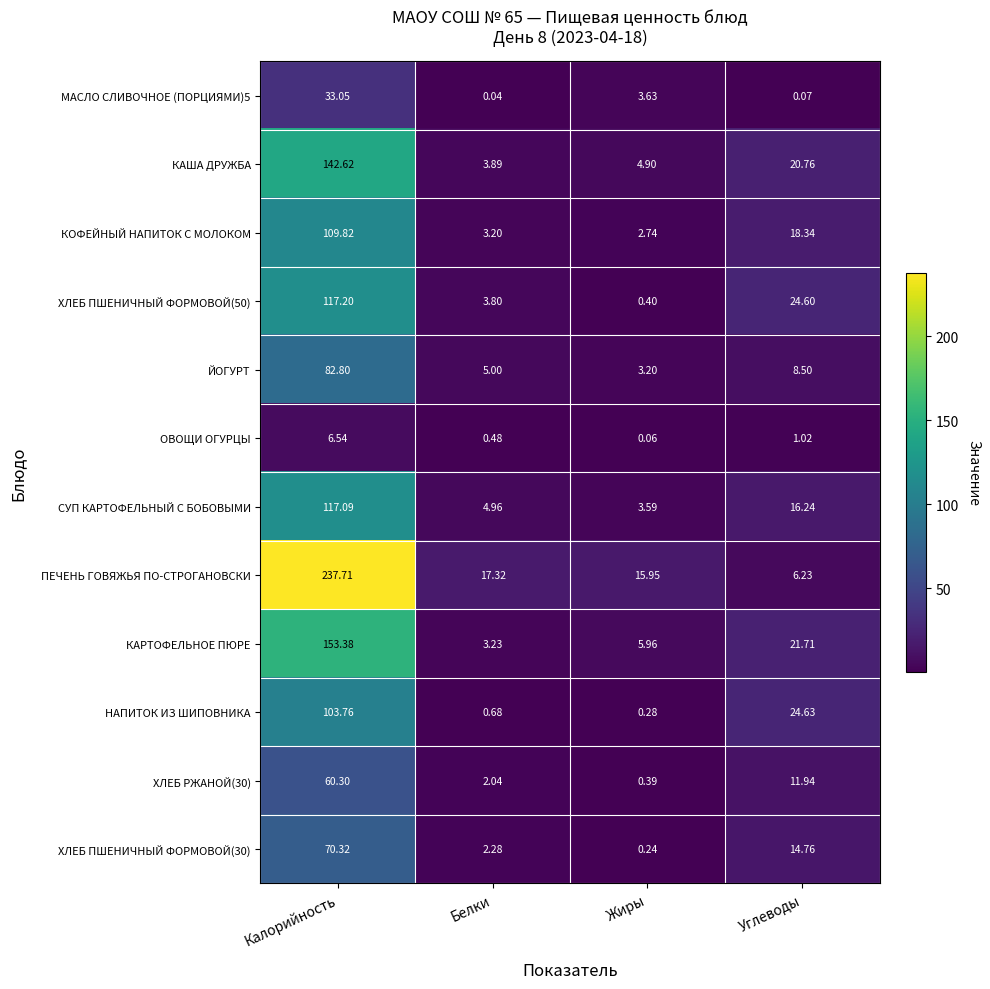

At which category is the sum across all series the highest?

Калорийность